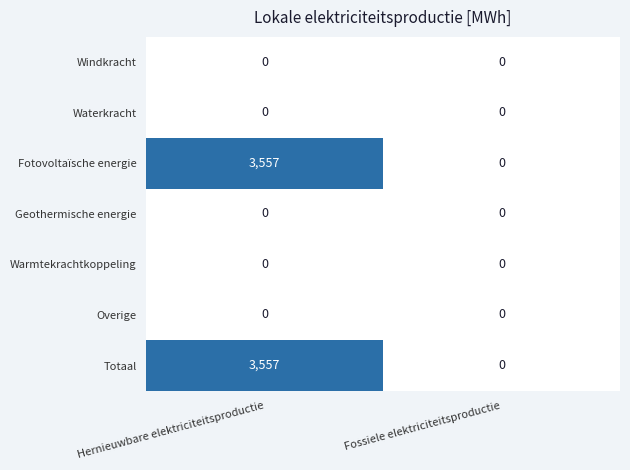

At which category is the sum across all series the highest?

Hernieuwbare elektriciteitsproductie